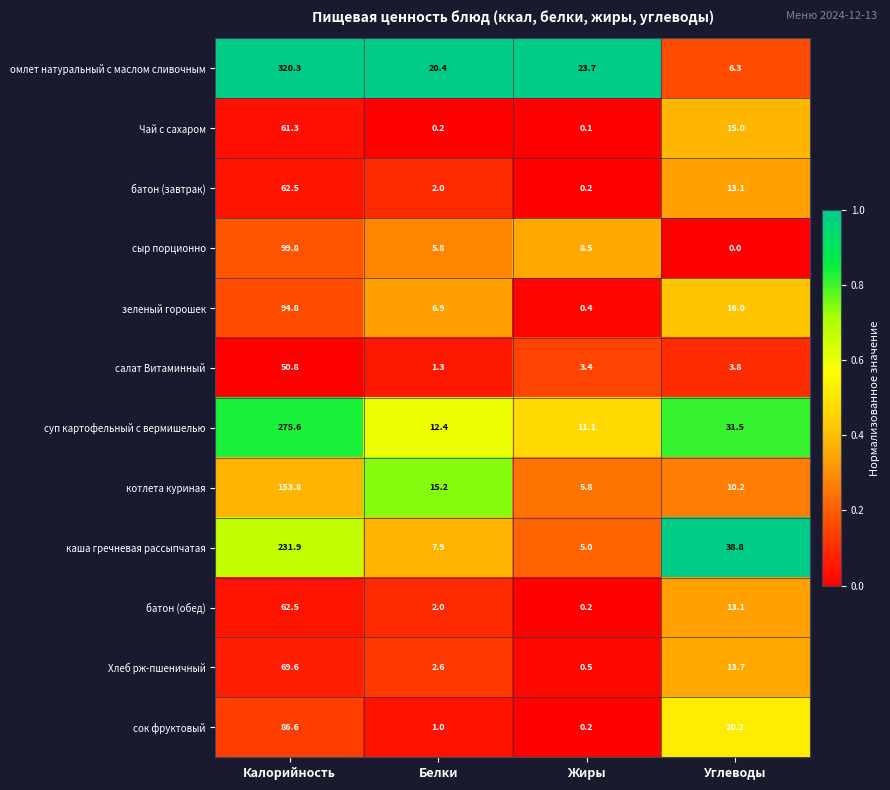

True or false: салат Витаминный has a value of 5.9 at Жиры.

False